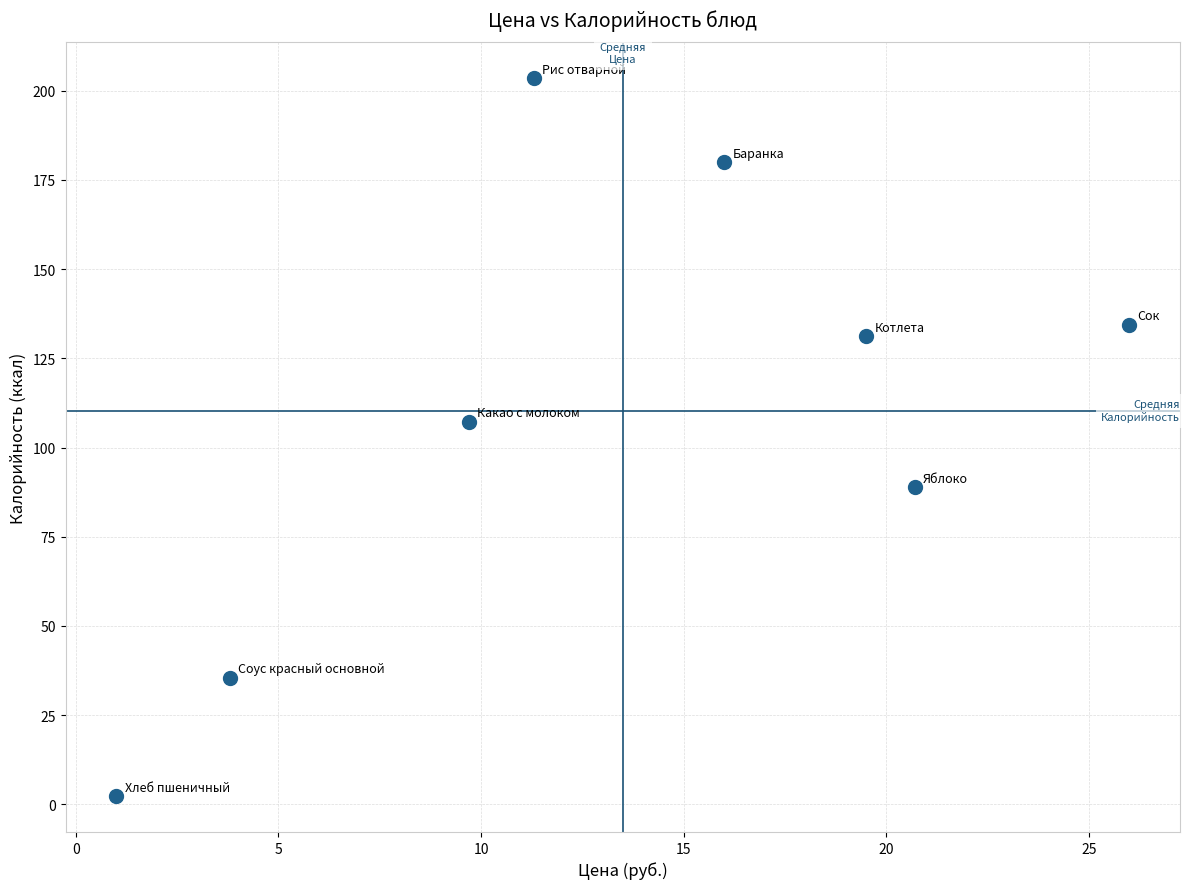

What Y value in the scatter plot is closest to 102?

107.2